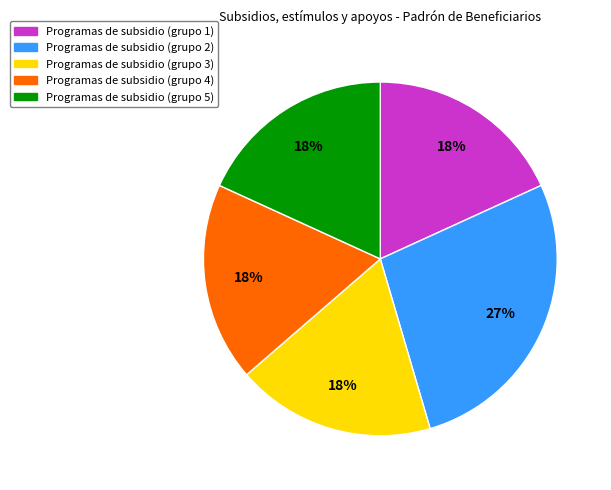

Which category has the biggest portion of the pie?

Programas de subsidio (grupo 2)